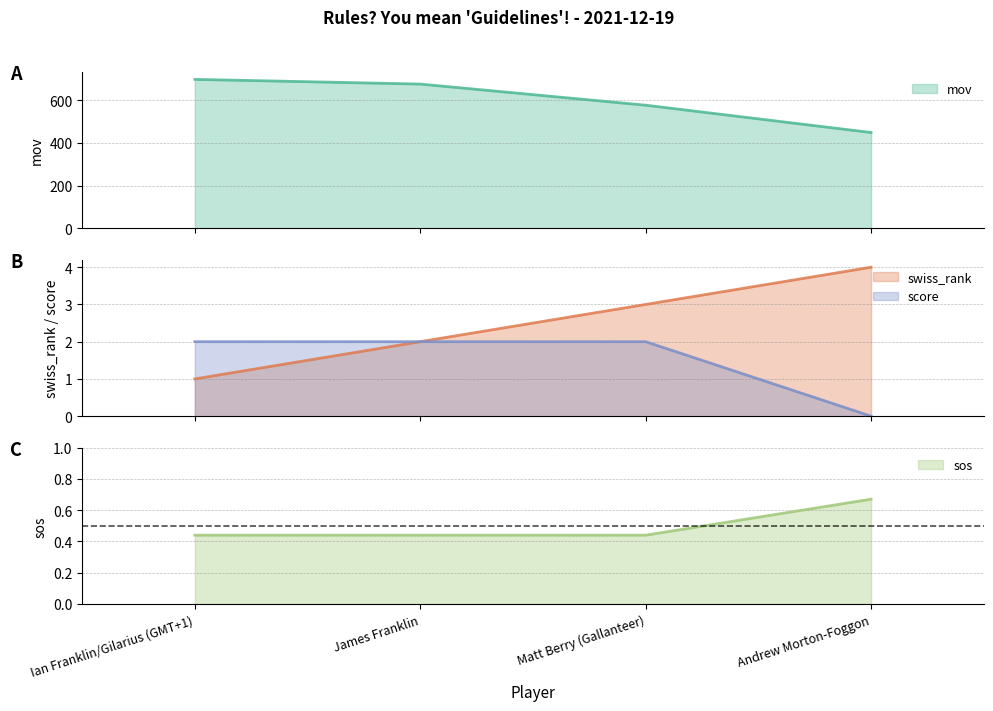

Is the value of sos at James Franklin greater than the value of score at James Franklin?

No